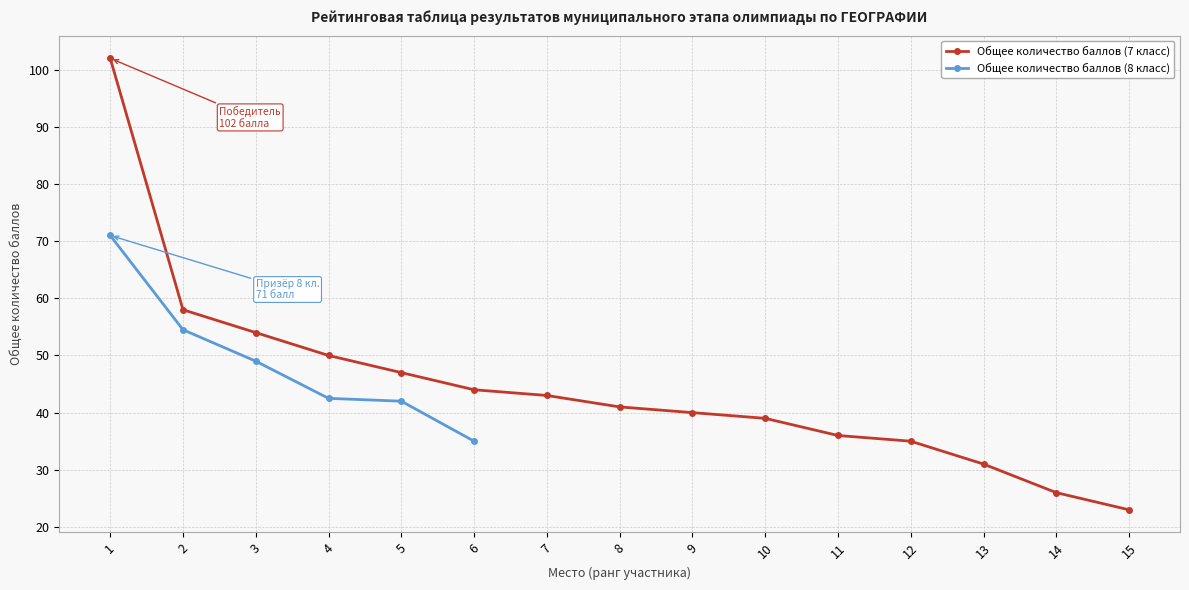

Approximately how many times larger is the value at 9 compared to 2?

0.7